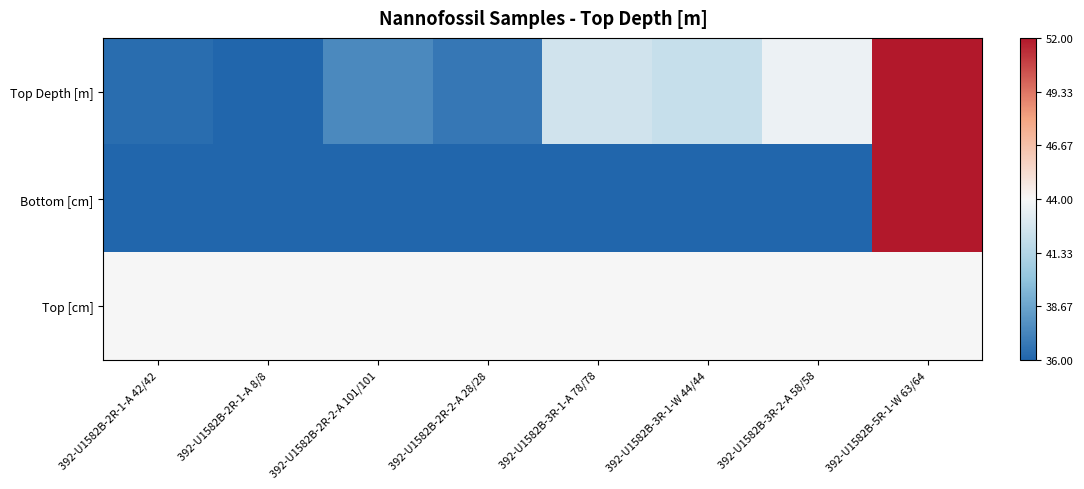

Reading left to right, extract all data points from this chart.

Top Depth [m]: 392-U1582B-2R-1-A 42/42=-1.0	392-U1582B-2R-1-A 8/8=-1.0	392-U1582B-2R-2-A 101/101=-0.8	392-U1582B-2R-2-A 28/28=-0.9	392-U1582B-3R-1-A 78/78=-0.2	392-U1582B-3R-1-W 44/44=-0.2	392-U1582B-3R-2-A 58/58=-0.0	392-U1582B-5R-1-W 63/64=1.0
Bottom [cm]: 392-U1582B-2R-1-A 42/42=-1.0	392-U1582B-2R-1-A 8/8=-1.0	392-U1582B-2R-2-A 101/101=-1.0	392-U1582B-2R-2-A 28/28=-1.0	392-U1582B-3R-1-A 78/78=-1.0	392-U1582B-3R-1-W 44/44=-1.0	392-U1582B-3R-2-A 58/58=-1.0	392-U1582B-5R-1-W 63/64=1.0
Top [cm]: 392-U1582B-2R-1-A 42/42=0.0	392-U1582B-2R-1-A 8/8=0.0	392-U1582B-2R-2-A 101/101=0.0	392-U1582B-2R-2-A 28/28=0.0	392-U1582B-3R-1-A 78/78=0.0	392-U1582B-3R-1-W 44/44=0.0	392-U1582B-3R-2-A 58/58=0.0	392-U1582B-5R-1-W 63/64=0.0